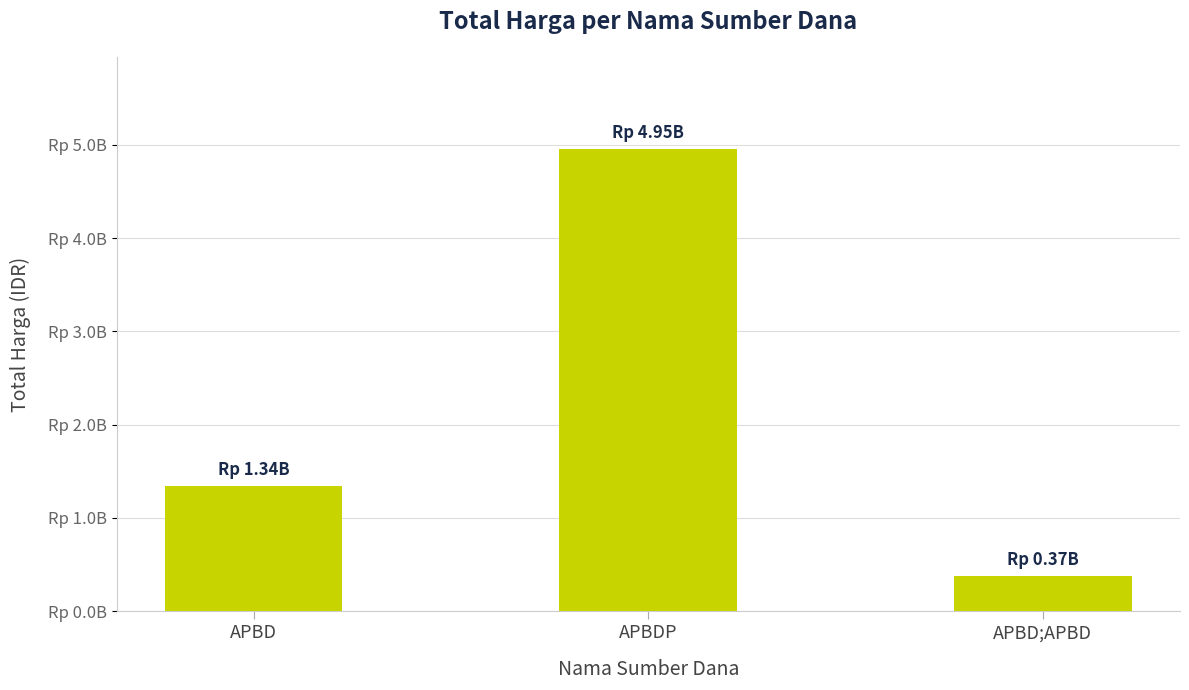

Reading right to left, transcribe all the data shown in this chart.

APBD;APBD=373404000	APBDP=4953432900	APBD=1342063715